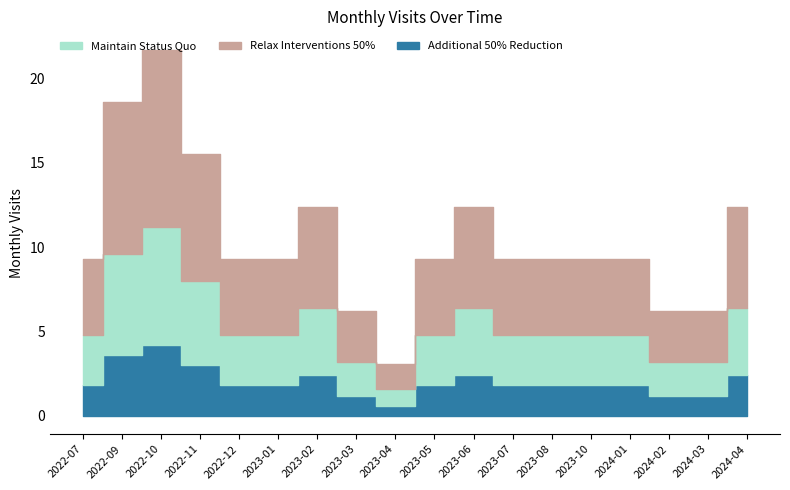

Reading left to right, what are all the values shown in this chart?

monthly_visit: 3	6	7	5	3	3	4	2	1	3	4	3	3	3	3	2	2	4
monthly_visit_scaled: 3	6	7	5	3	3	4	2	1	3	4	3	3	3	3	2	2	4